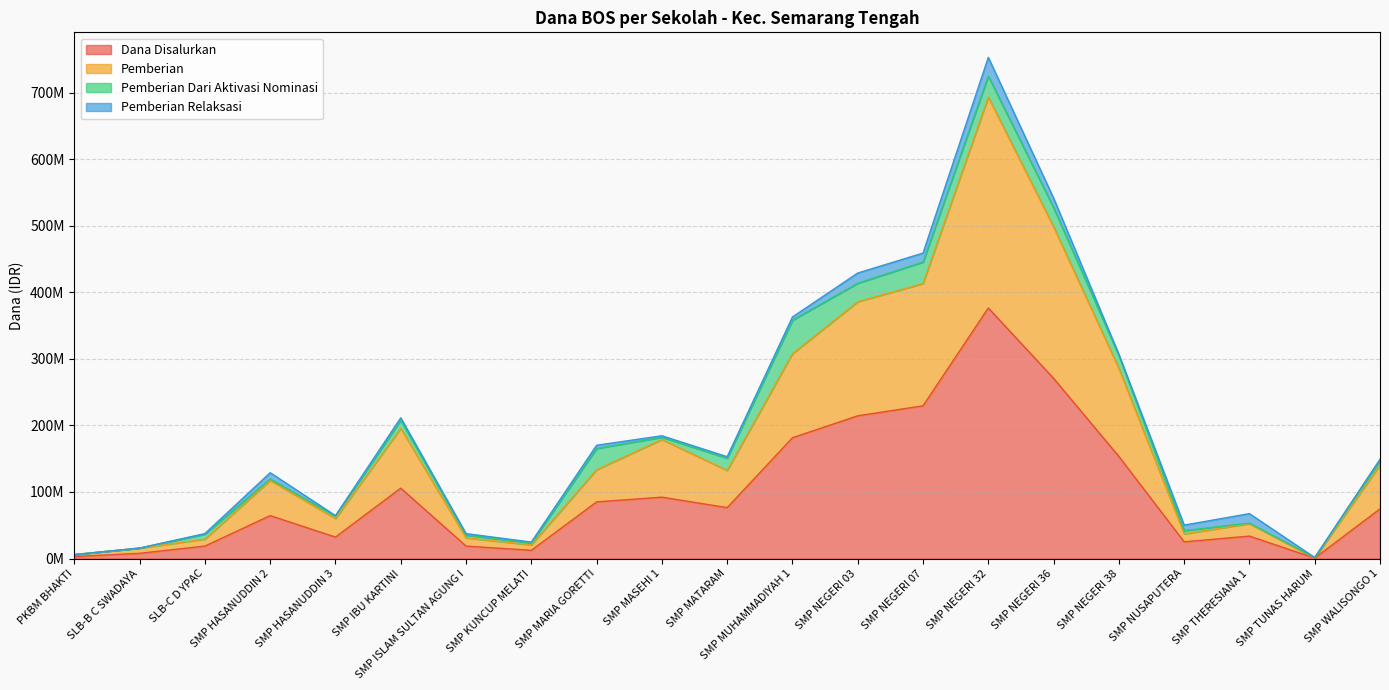

What is the highest value of the Dana Disalurkan series?

376500000